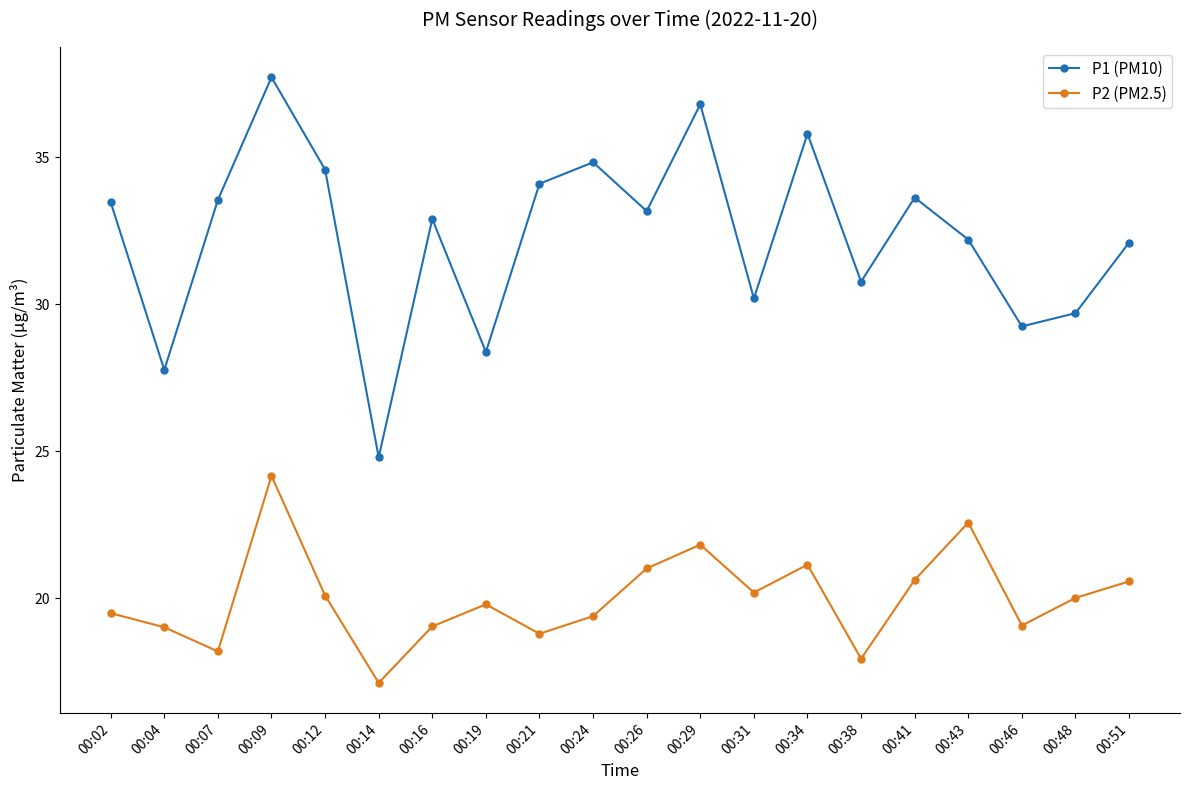

What is the value of the P2 (PM2.5) point at the 9th from the left?

18.8